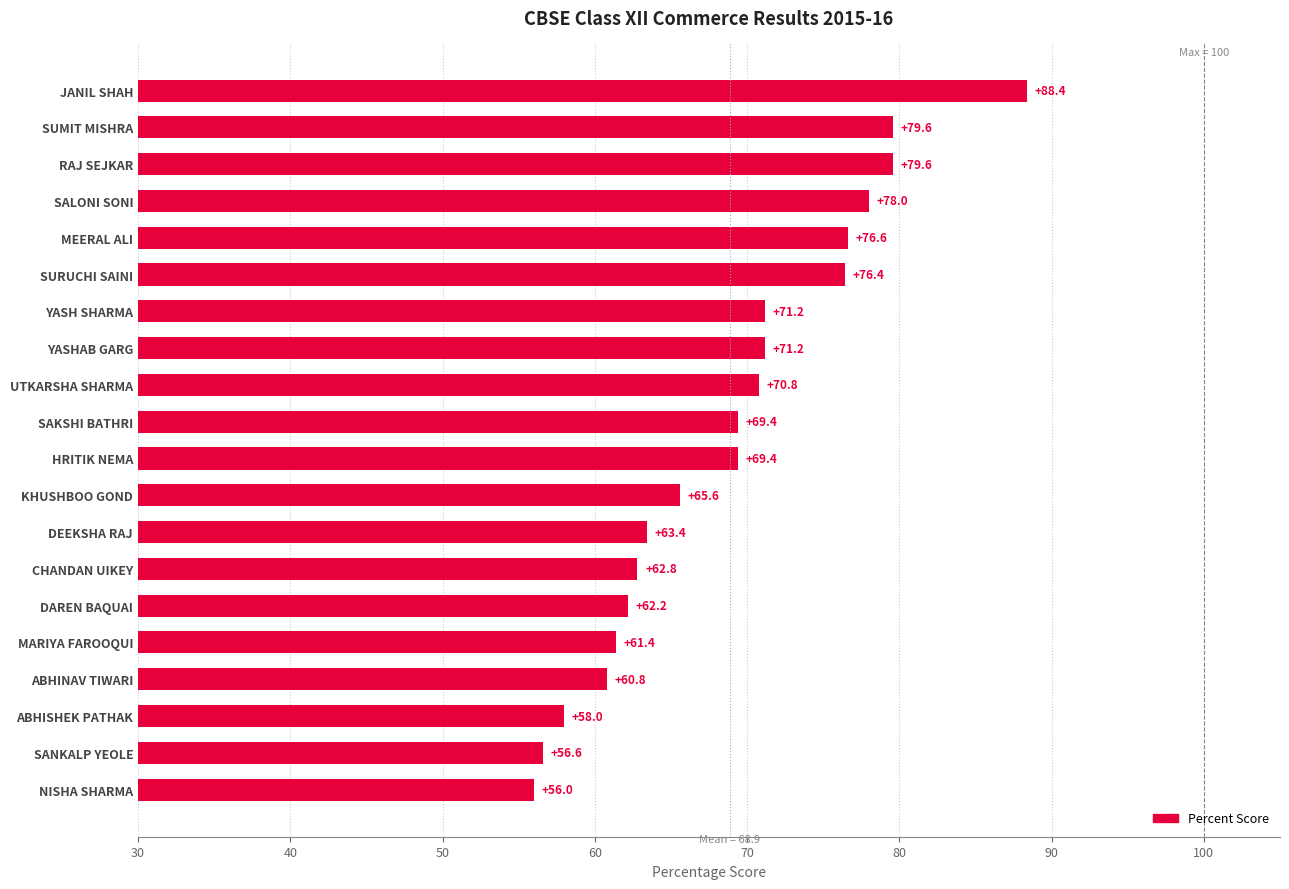

What is the difference between the maximum and second lowest values?

31.8